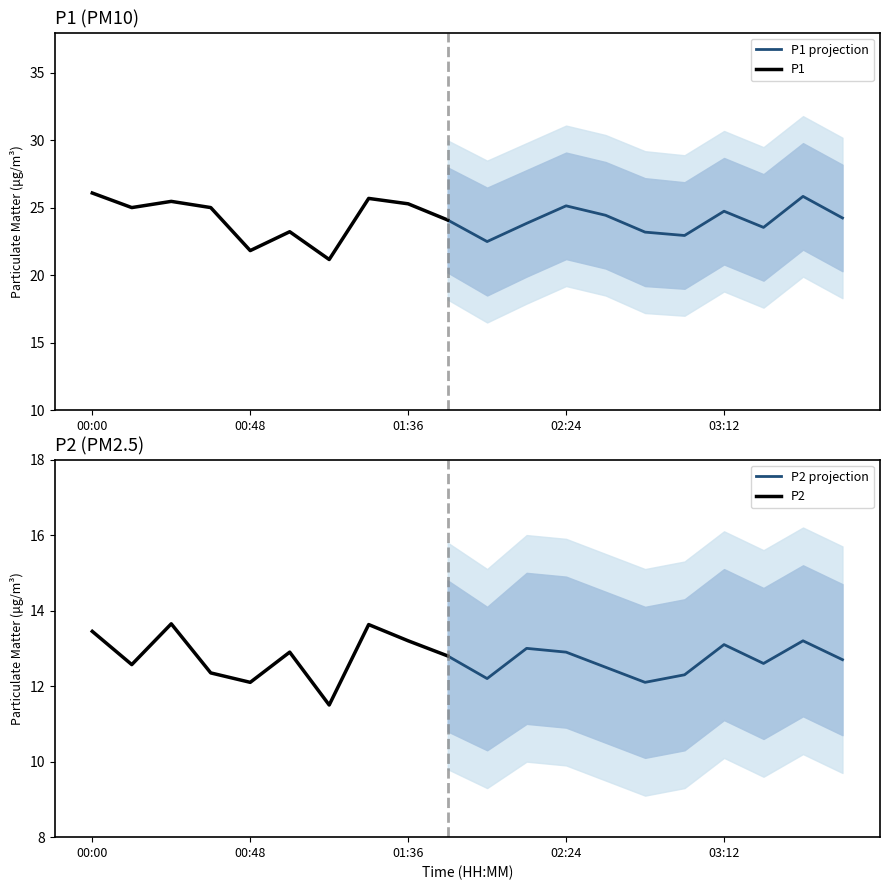

At which category is the sum across all series the highest?

00:00